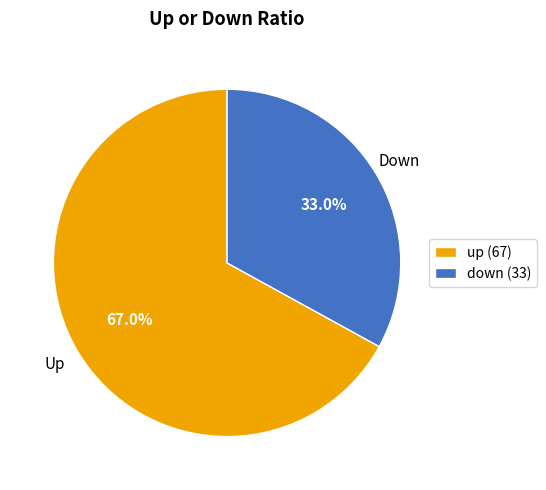

Approximately how many times larger is the value at down compared to up?

0.5